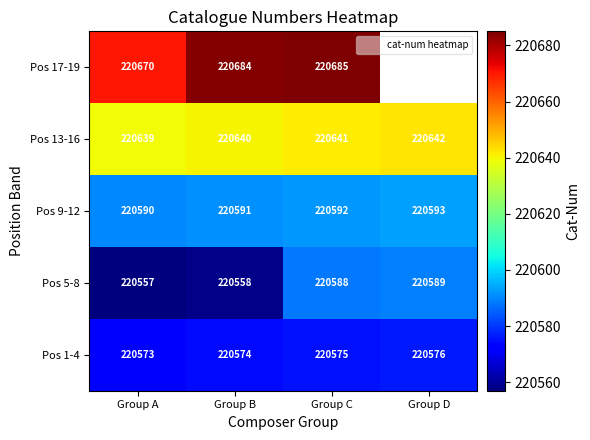

What is the total value across all series at Group B?

1103047.0